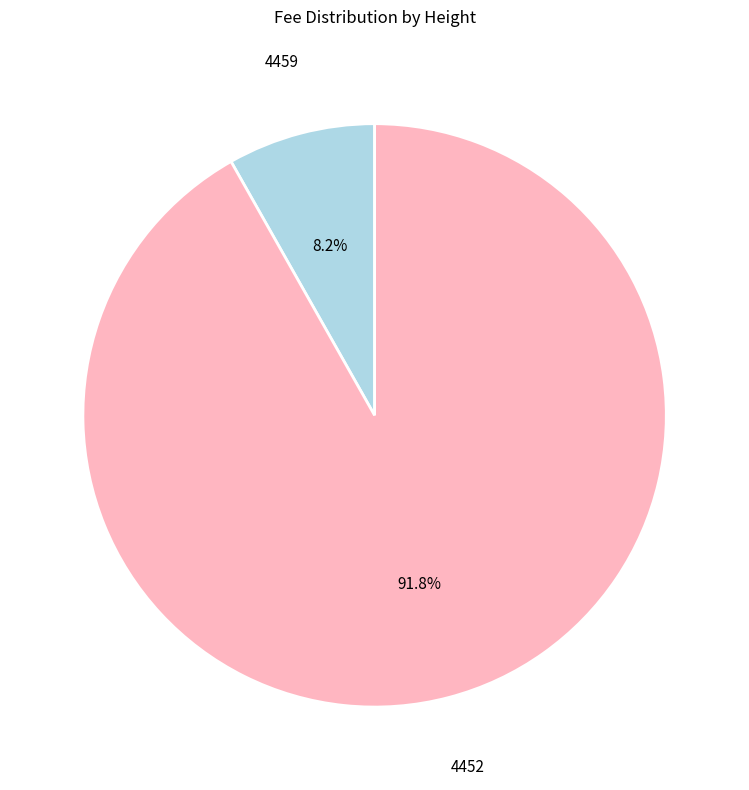

Does any single category account for the majority?

Yes